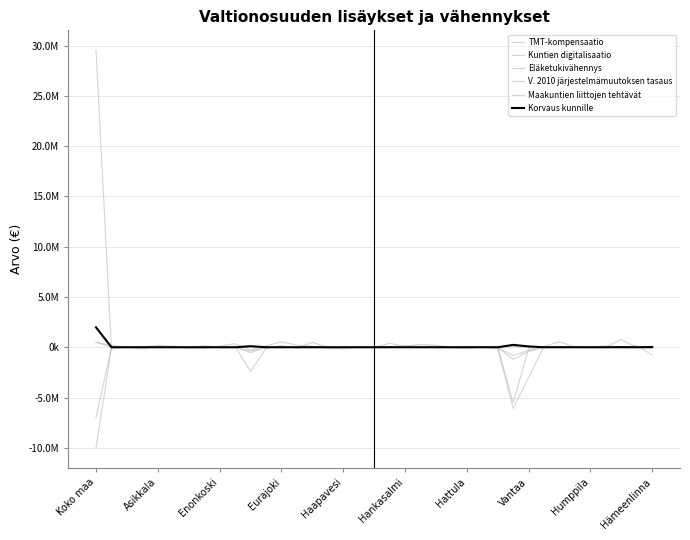

List the labels in order of TMT-kompensaatio value, largest first.

Koko maa, 34, 30, 14, 19, 21, 22, Haapavesi, 12, Vantaa, 20, Hämeenlinna, 24, 29, 36, 25, Humppila, 33, 17, 31, Enonkoski, 23, 15, Hankasalmi, Eurajoki, 35, 32, 18, Hattula, 13, 11, 26, 16, Asikkala, 10, 28, 27